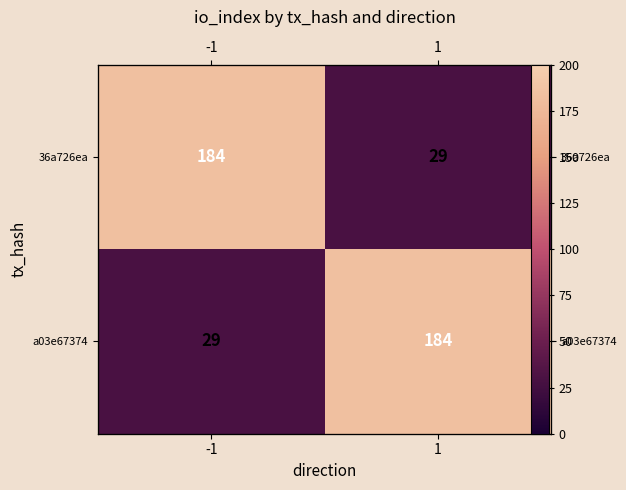

The value of a03e67374 at -1 is 17. True or false?

False